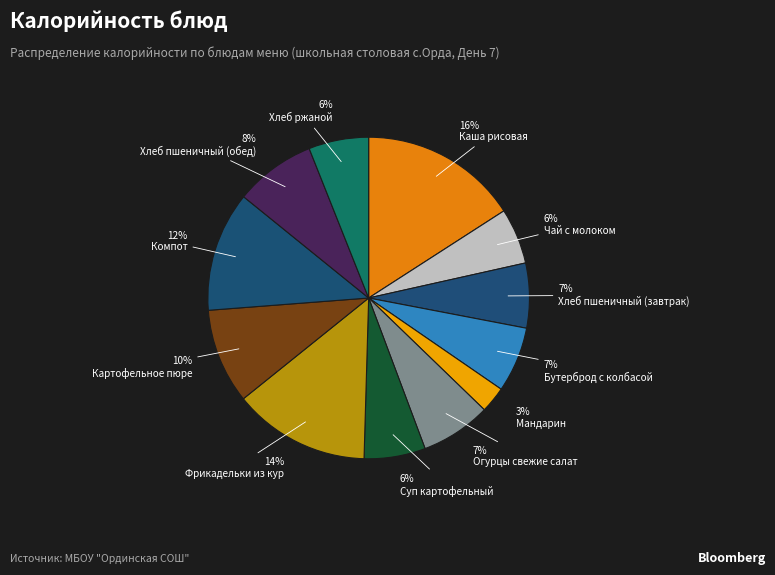

How many segments does this pie chart have?

12